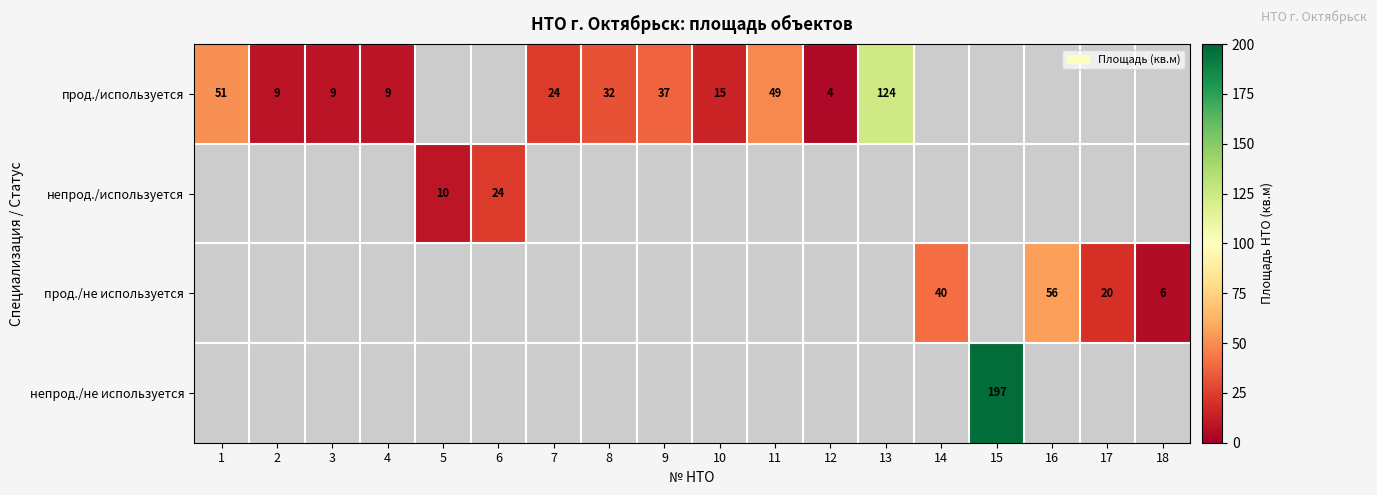

What is the greatest value displayed?

197.0